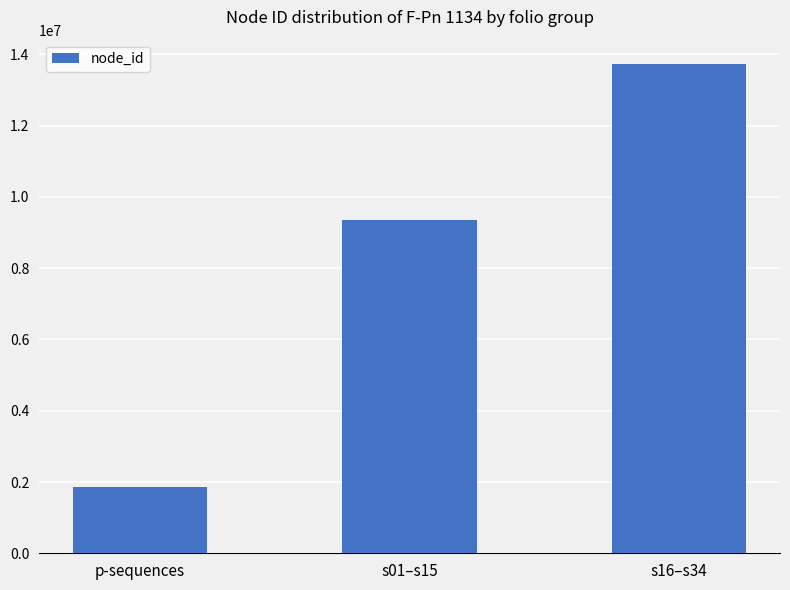

Reading left to right, what are all the values shown in this chart?

1871757	9358920	13726823